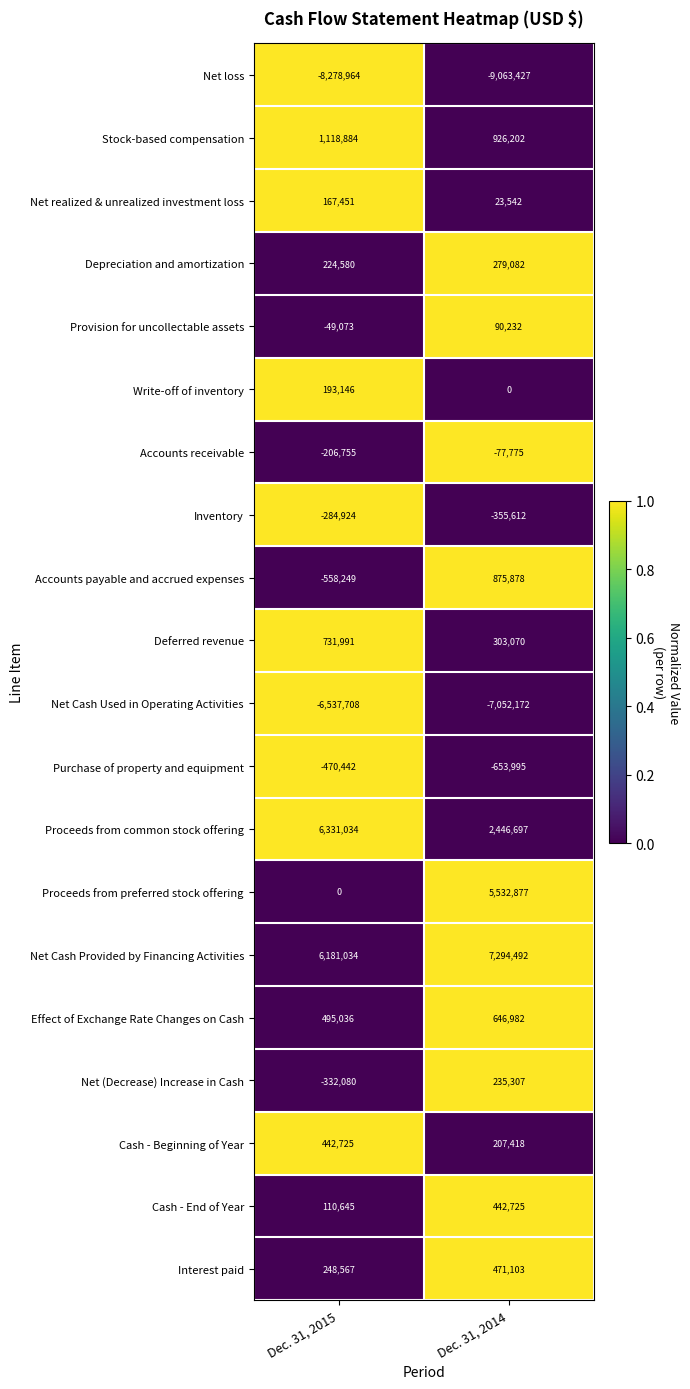

What is the approximate value of Cash - End of Year at Dec. 31, 2014, to the nearest 100?

442700